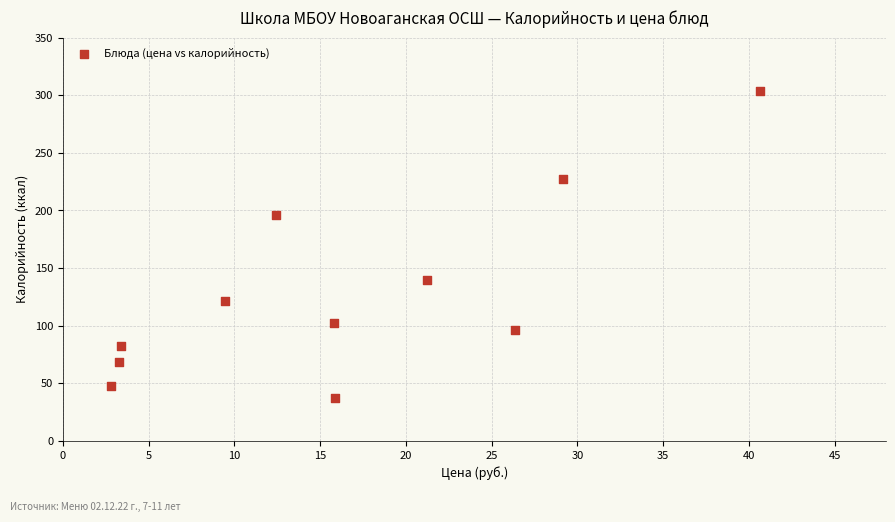

What Y value in the scatter plot is closest to 170?

196.0